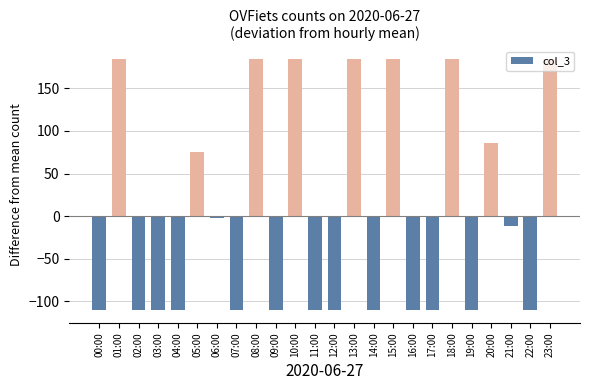

What is the greatest value displayed?

184.4